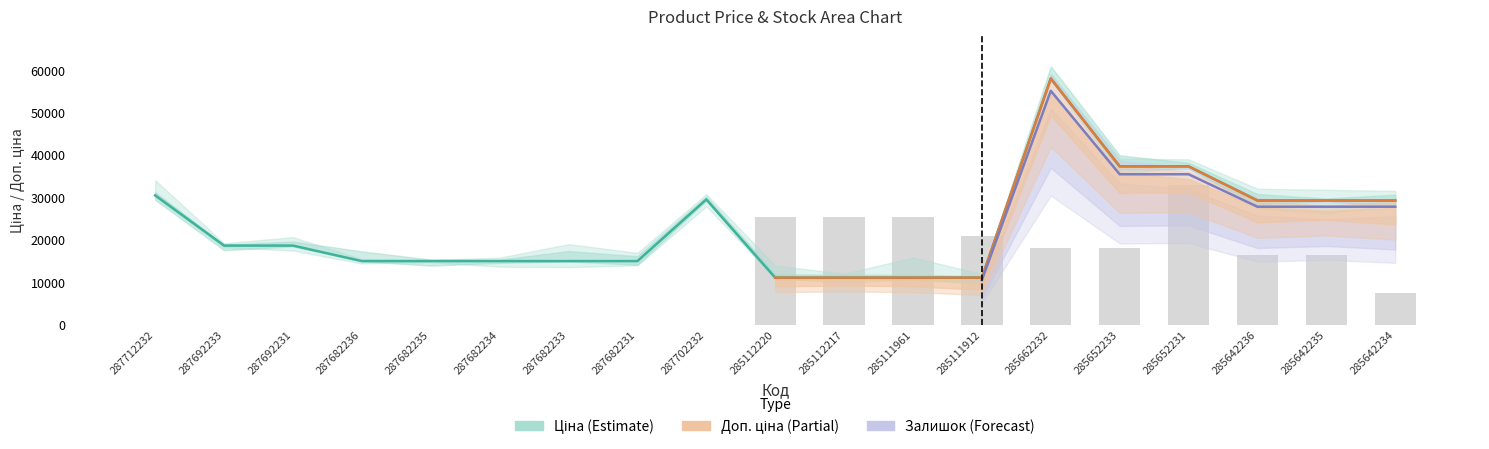

What is the label of the 8th bar from the left?

287682231